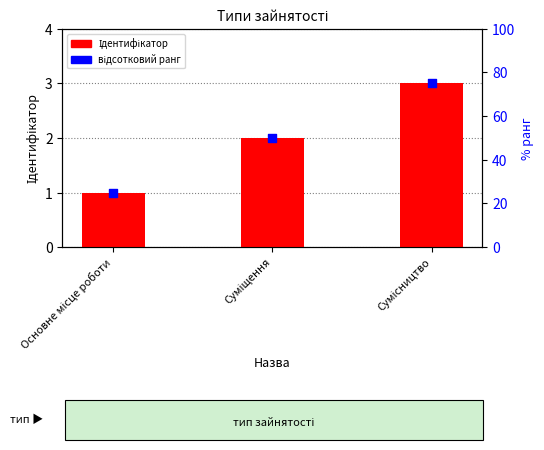

Which series contains the highest Y value?

відсотковий ранг